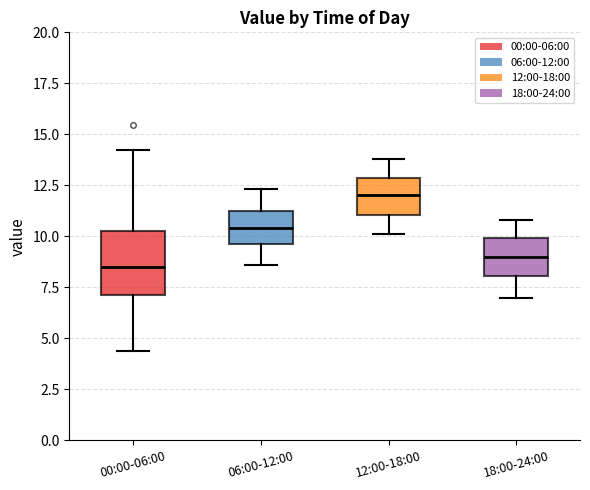

Reading left to right, transcribe this box plot: for each box, give where its median line is, the range the box spans, and where its two whiskers end, as read against the y-axis. The values are not printed on the chart, so give them approximately, as read against the axis.

00:00-06:00: median 8.5, box 7.0 to 10.5, whiskers 4.5 to 14.0
06:00-12:00: median 10.5, box 9.5 to 11.0, whiskers 8.5 to 12.5
12:00-18:00: median 12.0, box 11.0 to 13.0, whiskers 10.0 to 14.0
18:00-24:00: median 9.0, box 8.0 to 10.0, whiskers 7.0 to 11.0